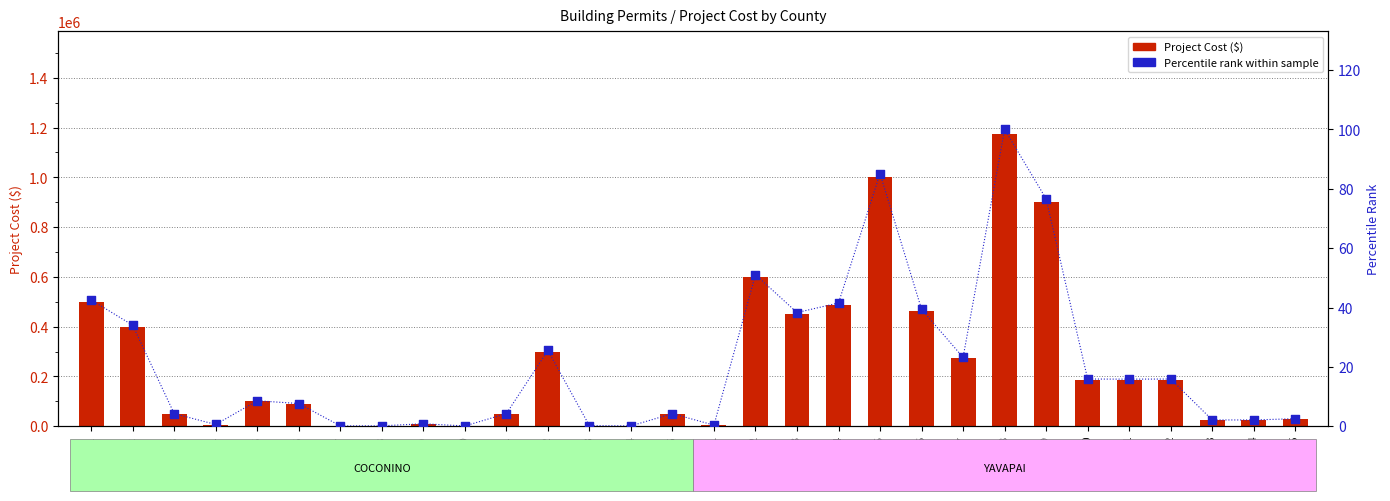

At which category is the sum across all series the highest?

Y-8